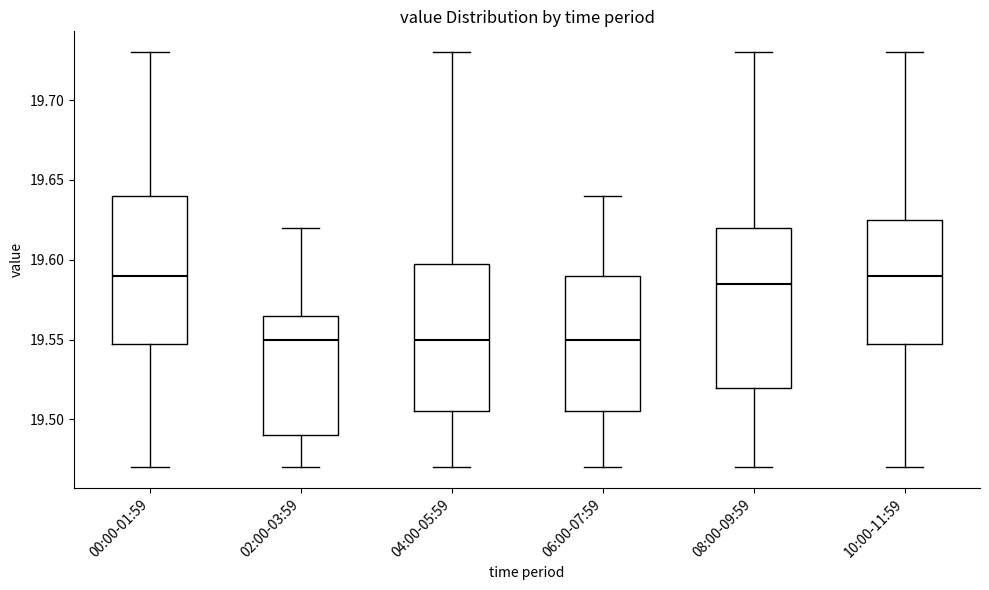

Reading left to right, read every box against the y-axis: the position of its median line, the range the box covers, and the ends of its whiskers. The values are not printed on the chart, so give them approximately, as read against the axis.

00:00-01:59: median 19.590, box 19.550 to 19.640, whiskers 19.470 to 19.730
02:00-03:59: median 19.550, box 19.490 to 19.565, whiskers 19.470 to 19.620
04:00-05:59: median 19.550, box 19.505 to 19.600, whiskers 19.470 to 19.730
06:00-07:59: median 19.550, box 19.505 to 19.590, whiskers 19.470 to 19.640
08:00-09:59: median 19.585, box 19.520 to 19.620, whiskers 19.470 to 19.730
10:00-11:59: median 19.590, box 19.550 to 19.625, whiskers 19.470 to 19.730